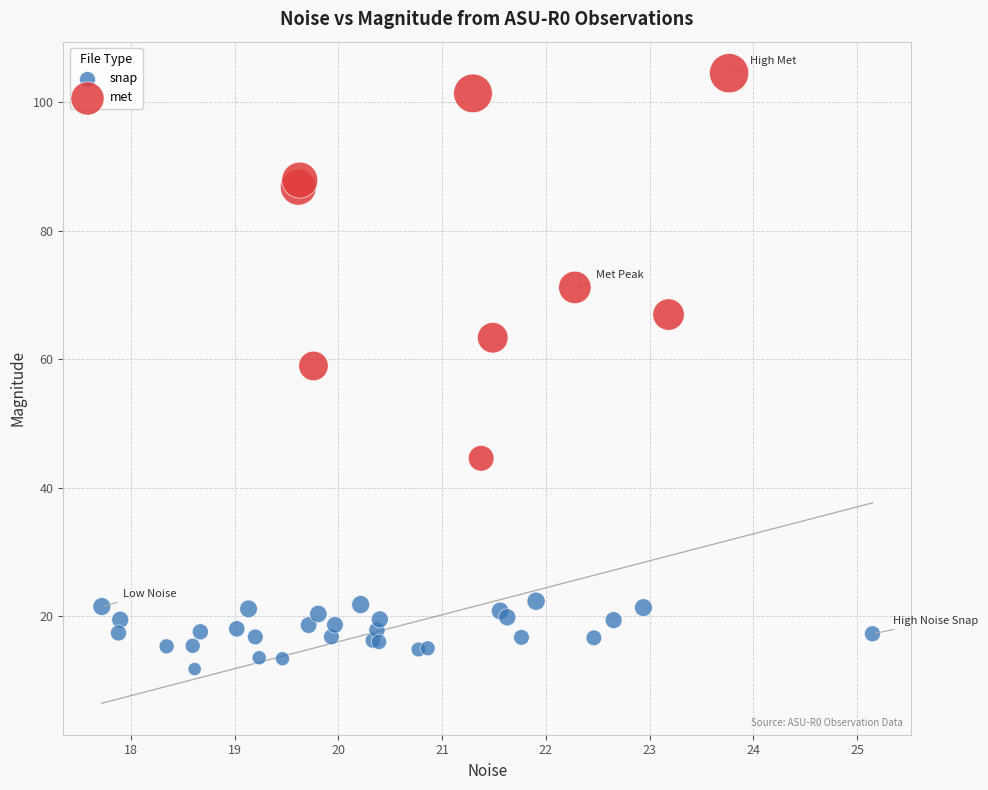

Which series contains the highest Y value?

met